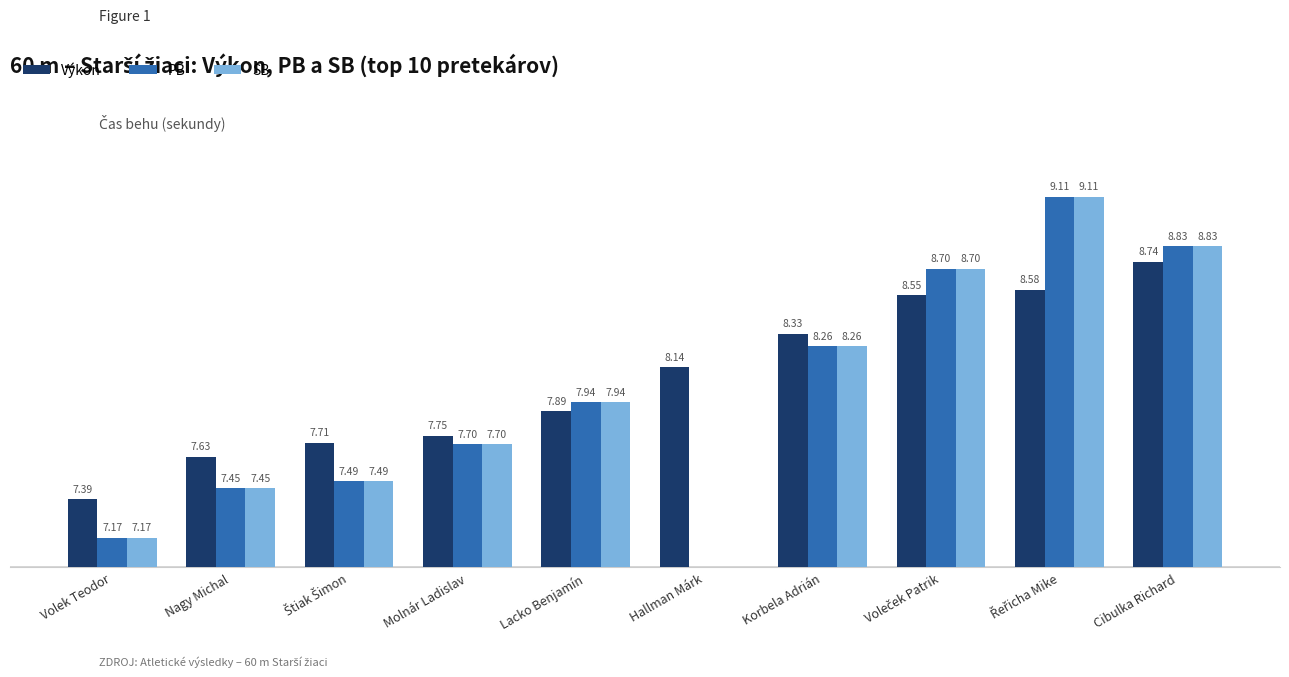

Reading right to left, extract all data points from this chart.

Výkon: Cibulka Richard=8.7	Řeřicha Mike=8.6	Voleček Patrik=8.6	Korbela Adrián=8.3	Hallman Márk=8.1	Lacko Benjamín=7.9	Molnár Ladislav=7.8	Štiak Šimon=7.7	Nagy Michal=7.6	Volek Teodor=7.4
PB: Cibulka Richard=8.8	Řeřicha Mike=9.1	Voleček Patrik=8.7	Korbela Adrián=8.3	Hallman Márk=0.0	Lacko Benjamín=7.9	Molnár Ladislav=7.7	Štiak Šimon=7.5	Nagy Michal=7.5	Volek Teodor=7.2
SB: Cibulka Richard=8.8	Řeřicha Mike=9.1	Voleček Patrik=8.7	Korbela Adrián=8.3	Hallman Márk=0.0	Lacko Benjamín=7.9	Molnár Ladislav=7.7	Štiak Šimon=7.5	Nagy Michal=7.5	Volek Teodor=7.2